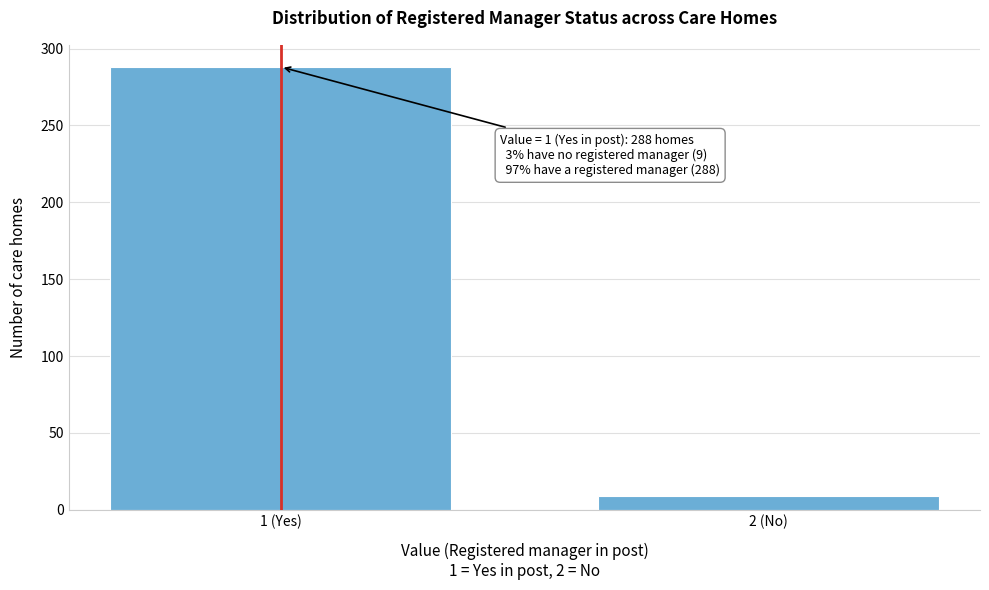

Reading left to right, extract all data points from this chart.

288	9